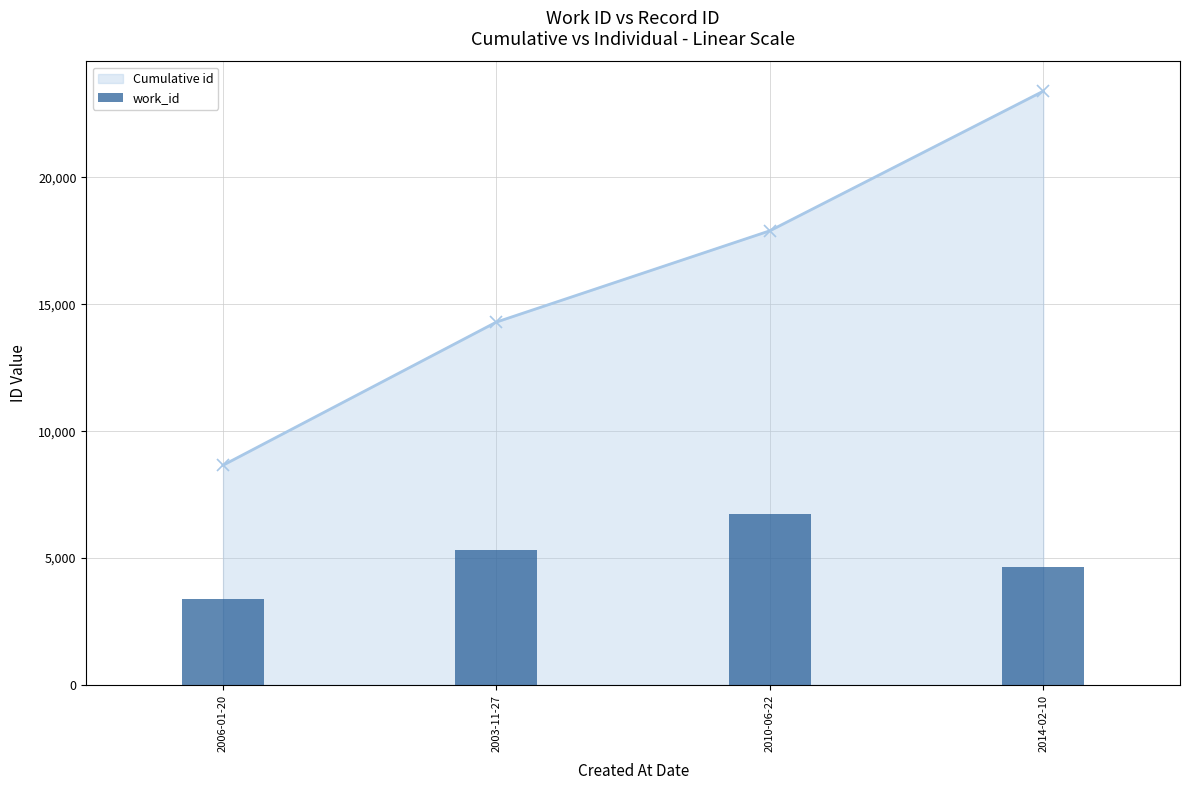

What is the maximum value for Cumulative id?

23403